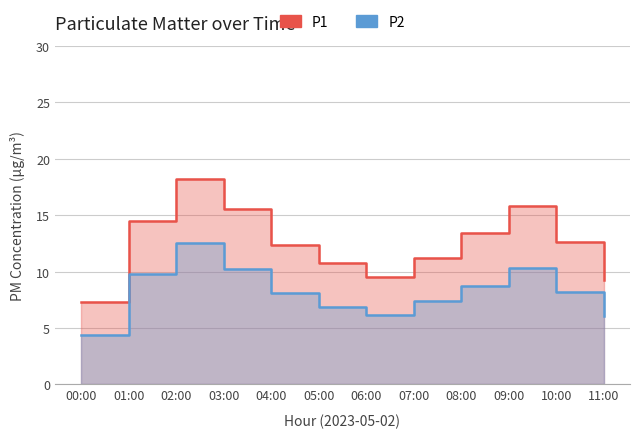

What is the smallest value displayed?

4.4